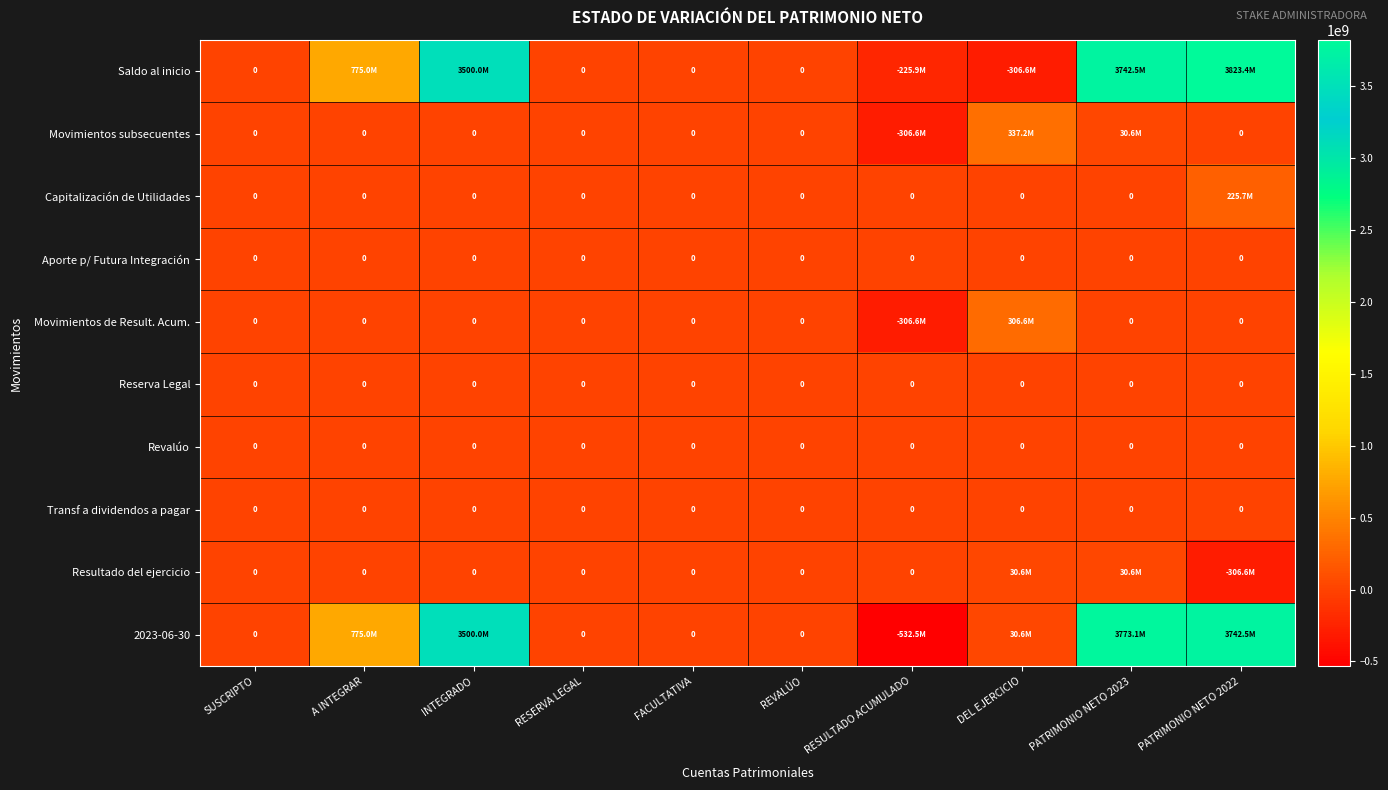

True or false: Aporte p/ Futura Integración has a value of 0 at DEL EJERCICIO.

True